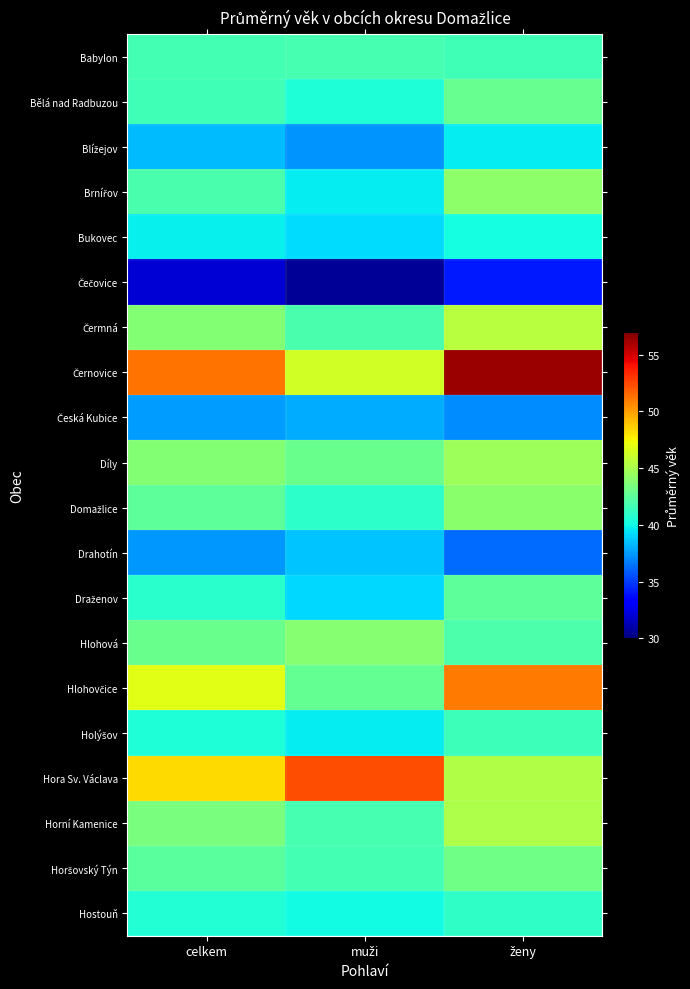

What is the difference between the highest and lowest values at muži?

21.7